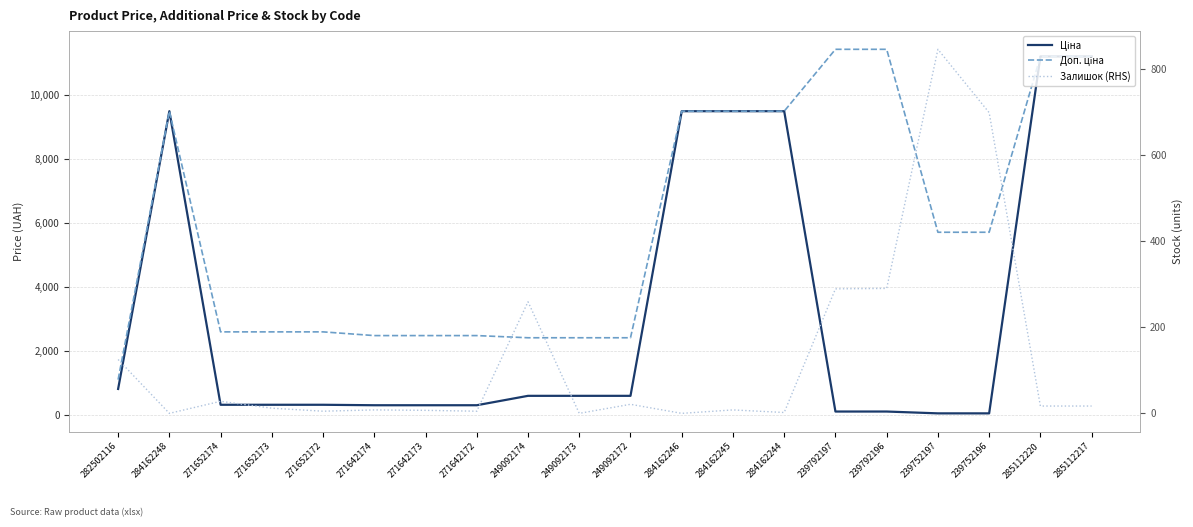

How many interior local peaks does the Ціна series have?

1